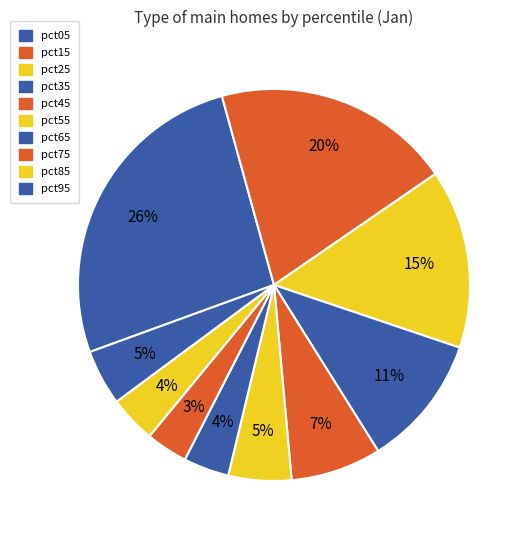

Count the number of slices in the pie.

10